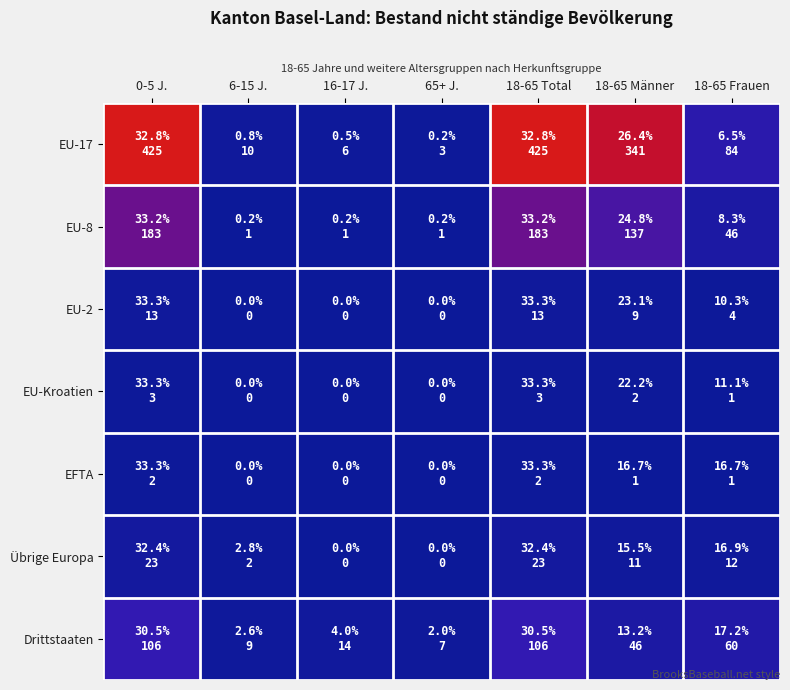

At how many categories does at least one series exceed 329?

3